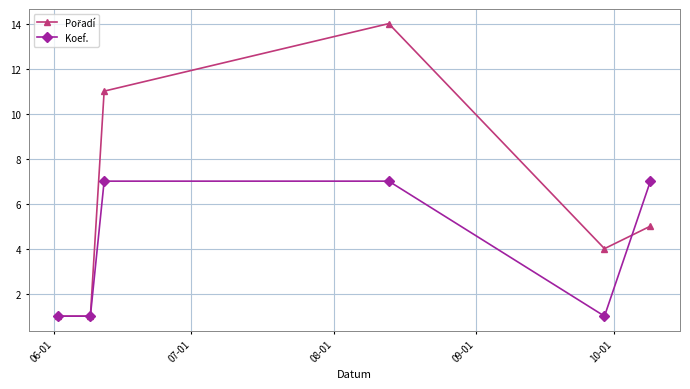

What is the value of the Koef. point at the 6th from the left?

7